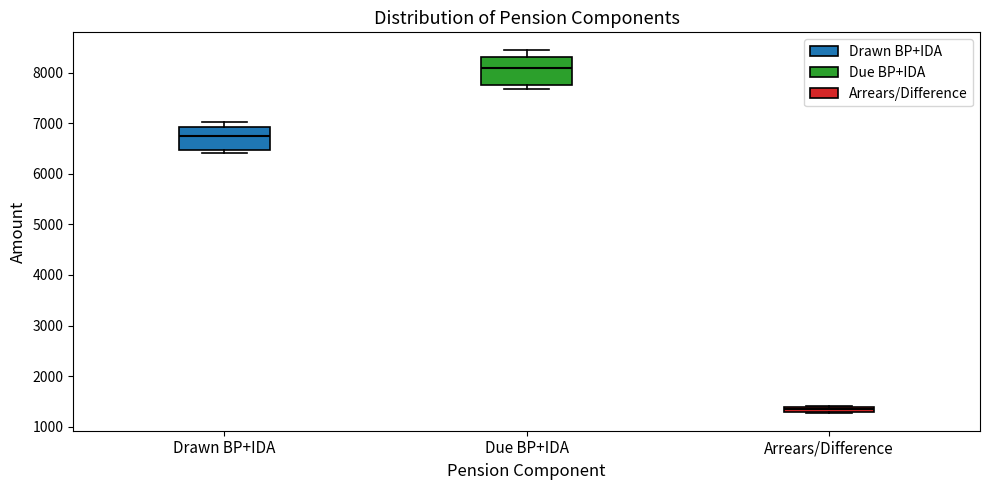

Where is the lower edge of the box for Drawn BP+IDA on the y-axis? The values are not printed on the chart, so give them approximately, as read against the axis.

6500